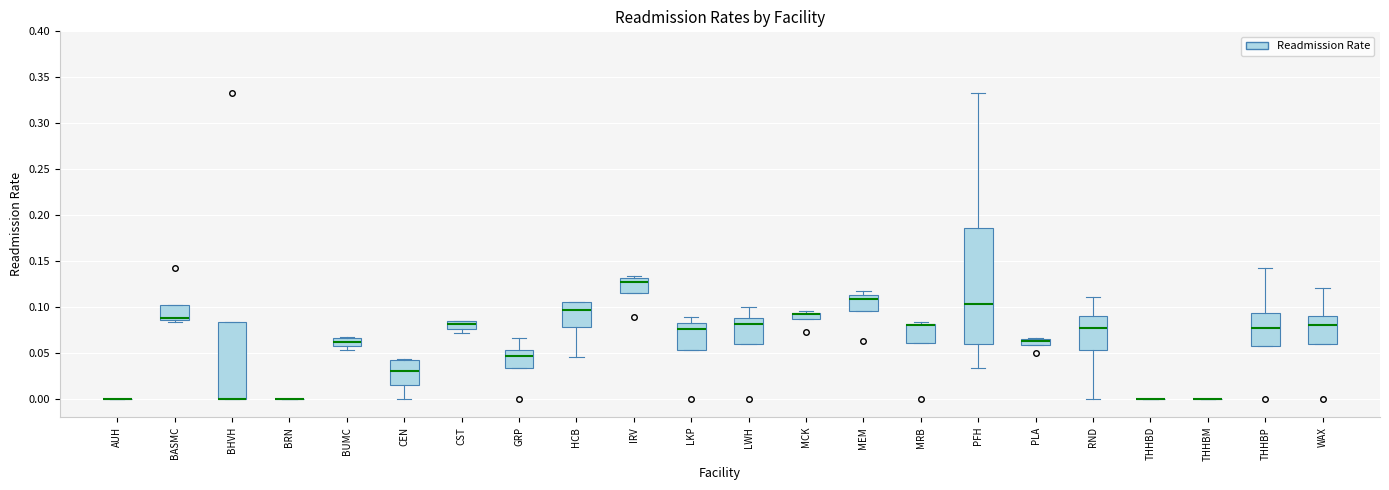

Where is the lower edge of the box for LWH on the y-axis? The values are not printed on the chart, so give them approximately, as read against the axis.

0.060